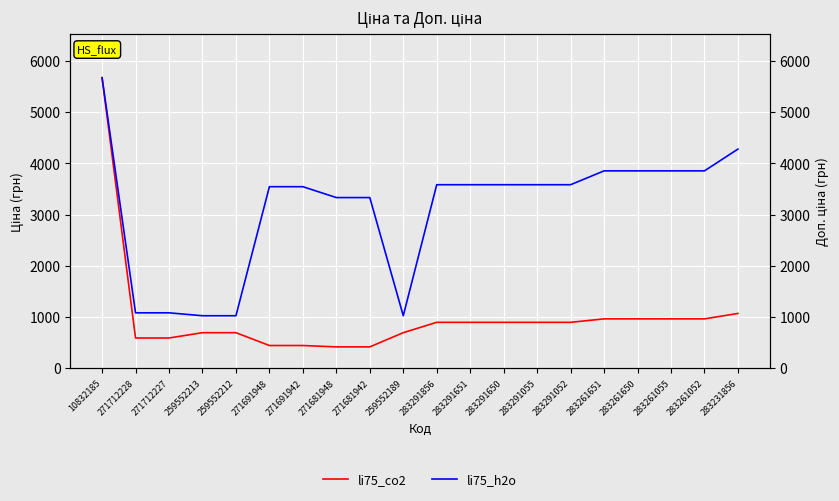

The value of li75_h2o at 283231856 is 4279.1. True or false?

True